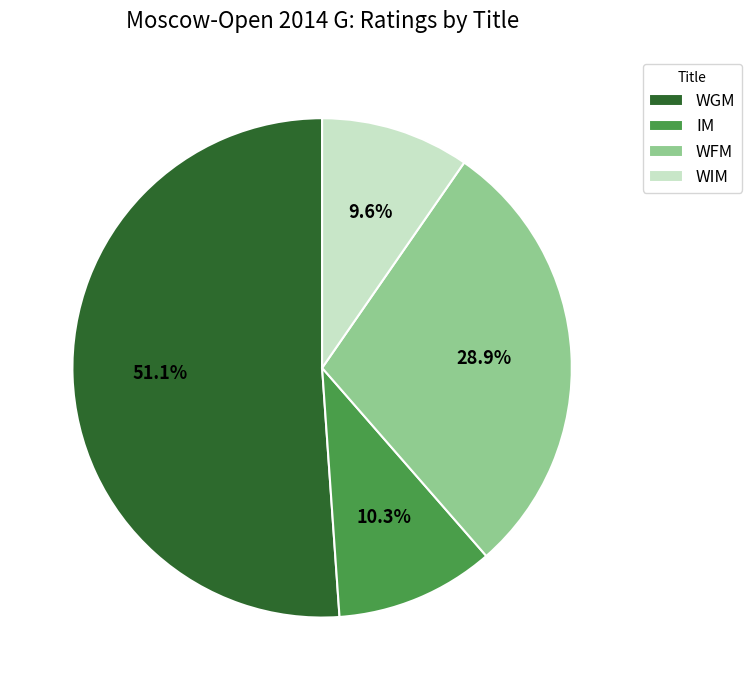

Count the number of slices in the pie.

4